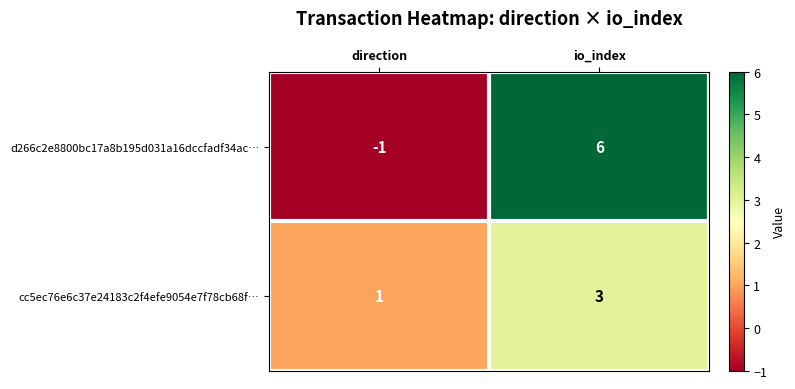

Is the value of cc5ec76e6c37e24183c2f4efe9054e7f78cb68f… at direction greater than the value of d266c2e8800bc17a8b195d031a16dccfadf34ac… at io_index?

No